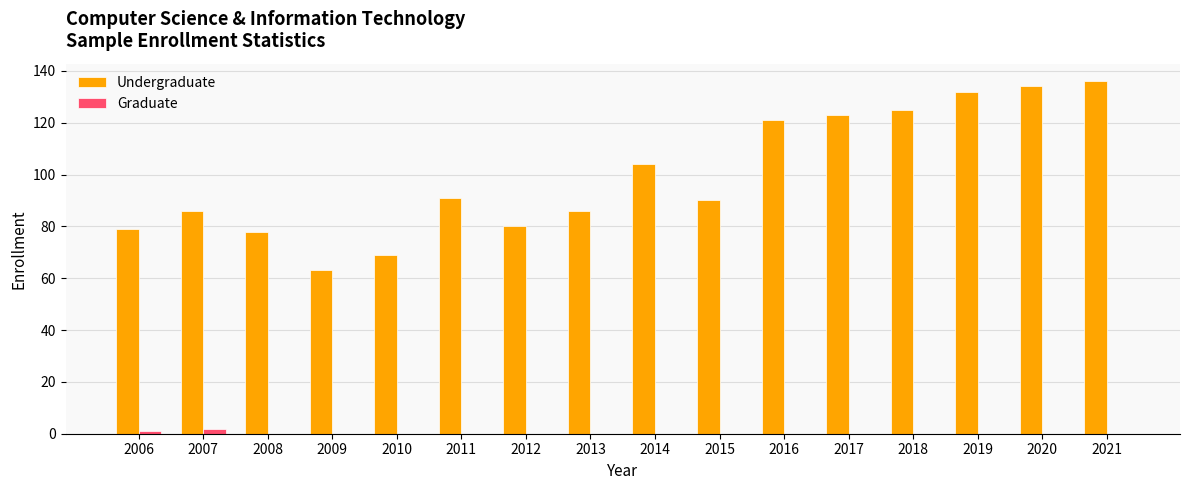

True or false: Undergraduate has a value of 91 at 2011.

True